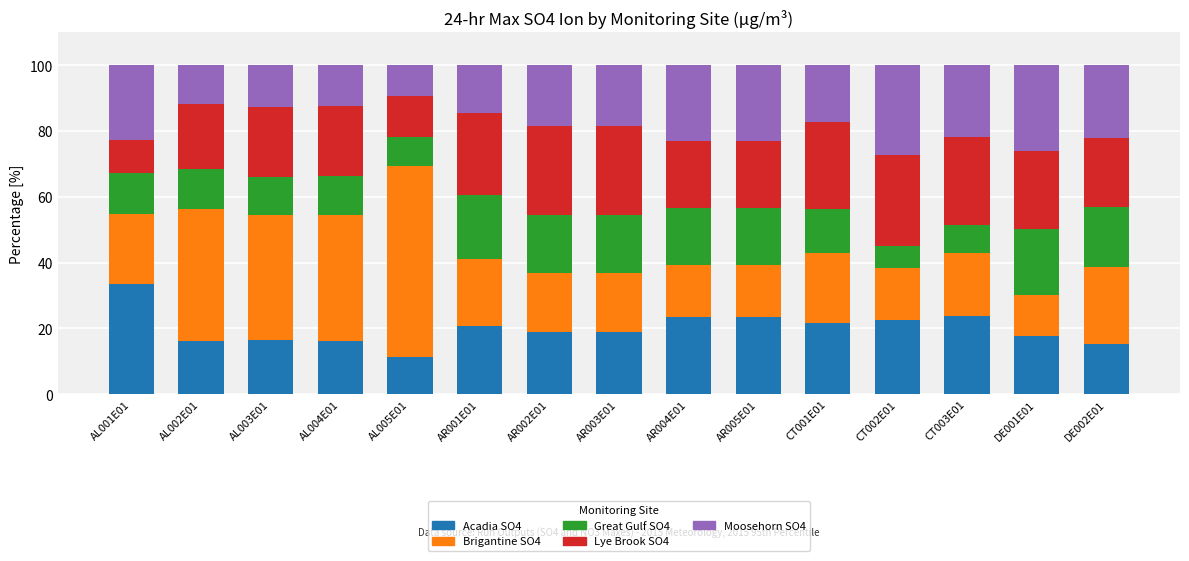

The value of Acadia SO4 at DE002E01 is 21.2. True or false?

False